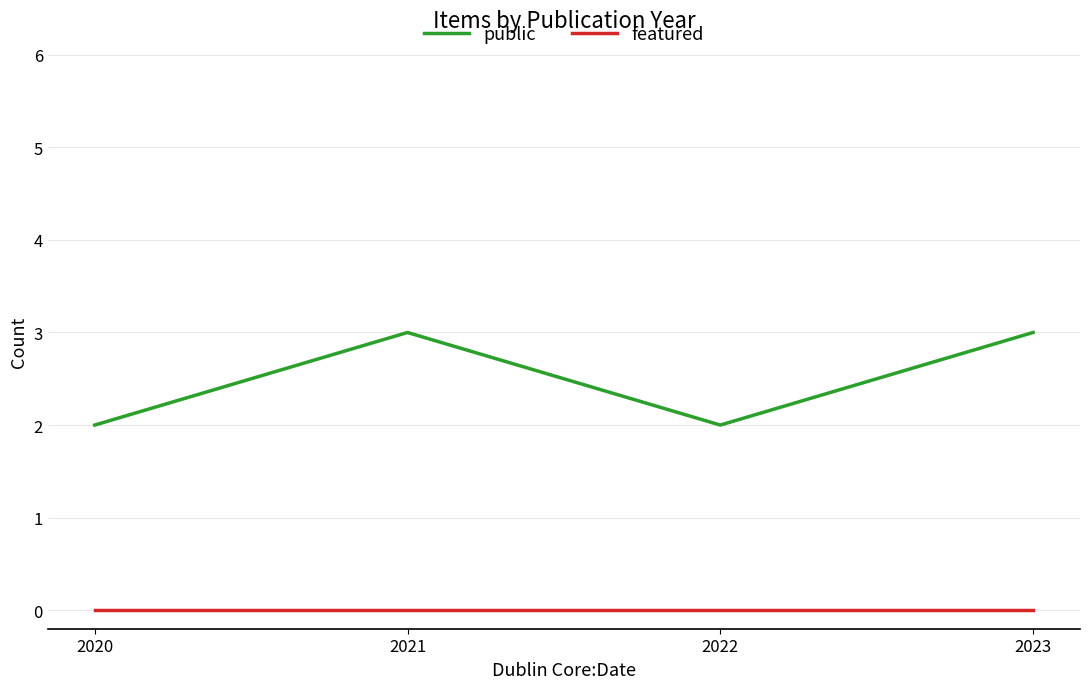

Which series has the widest spread of values?

public